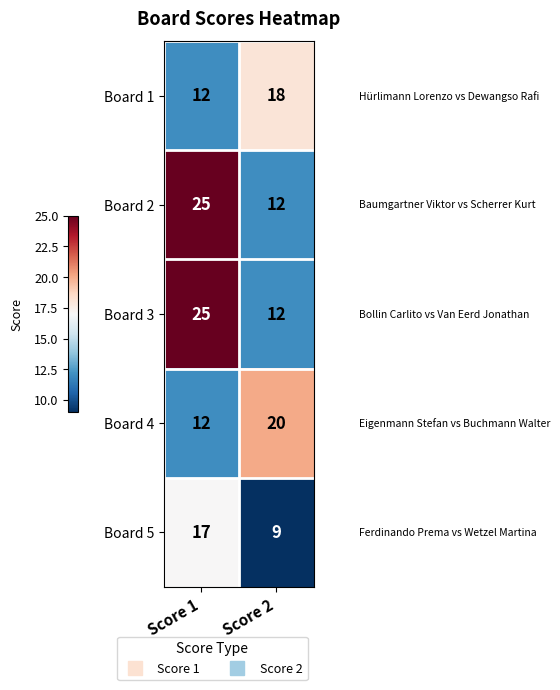

At which category does the chart reach its minimum across all series?

Score 2